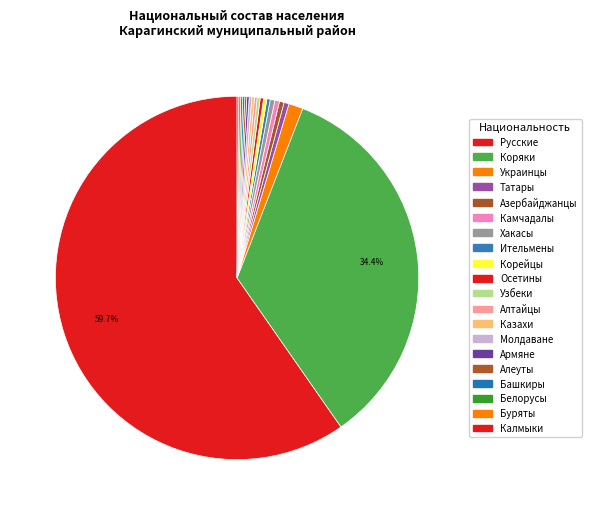

Is the sum of Казахи and Корейцы greater than half?

No